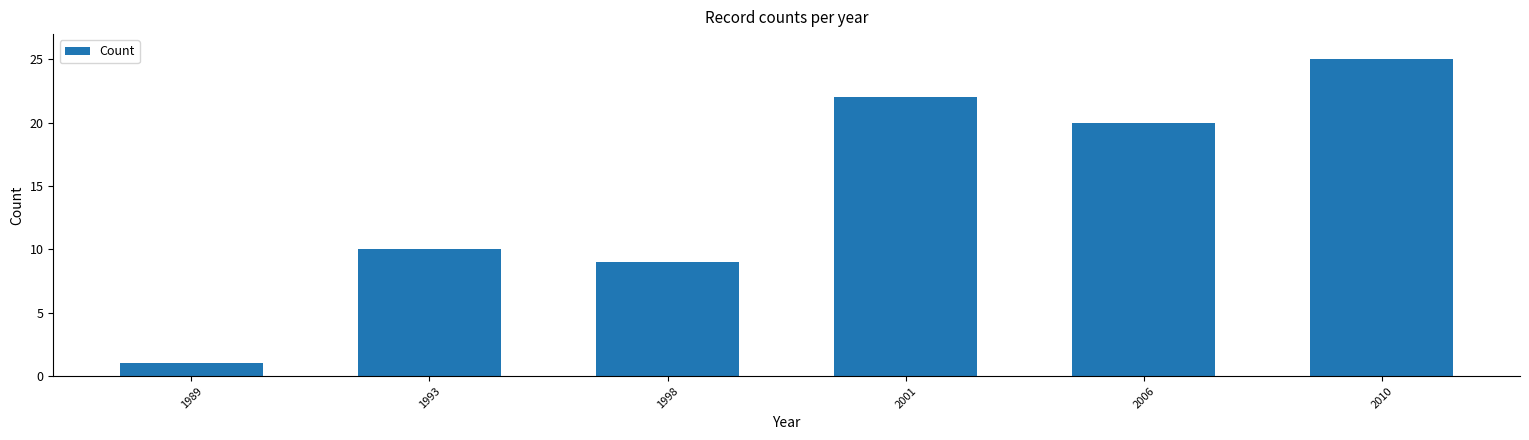

At which label is the value closest to 13?

1993